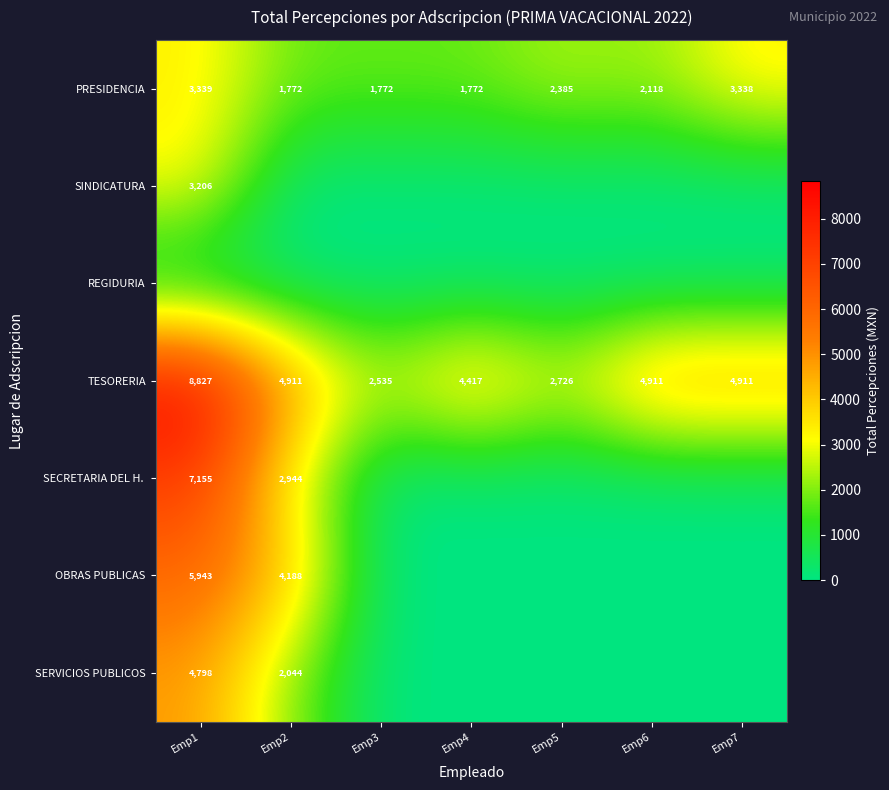

Which category has the highest value in the TESORERIA series?

Emp1